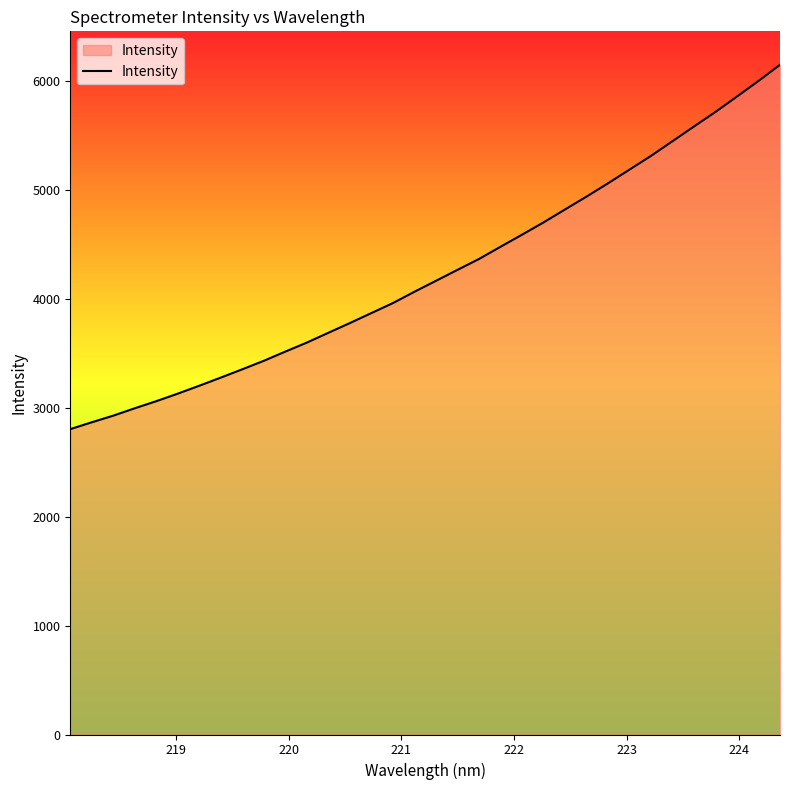

What is the maximum value shown in the chart?

6152.9